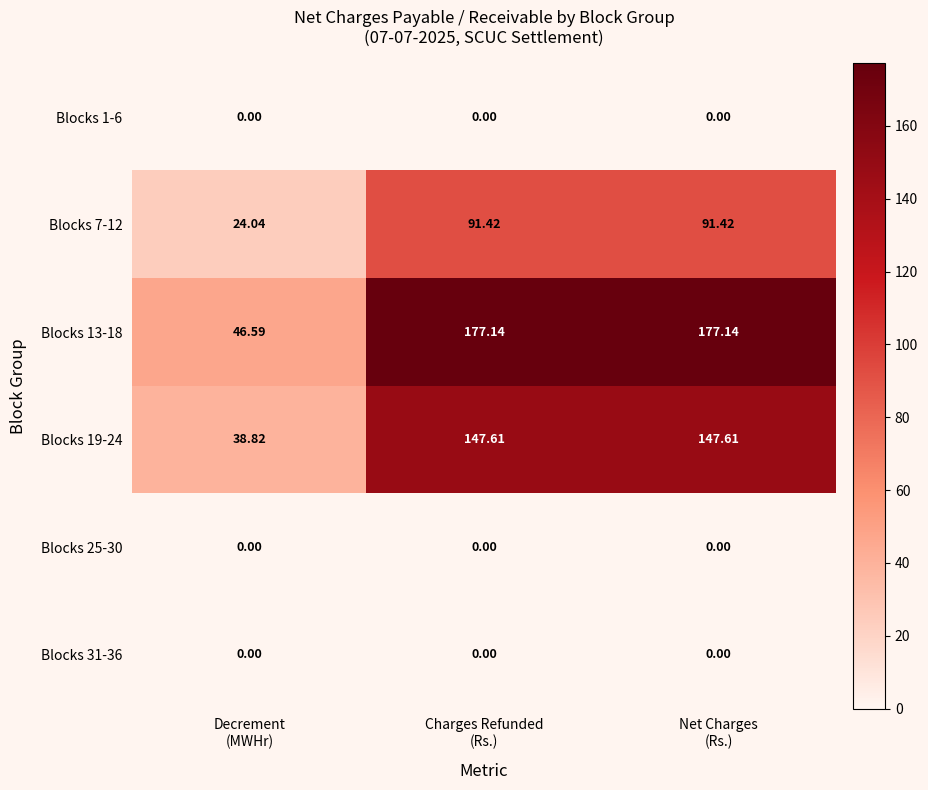

How many distinct data groups are displayed?

6